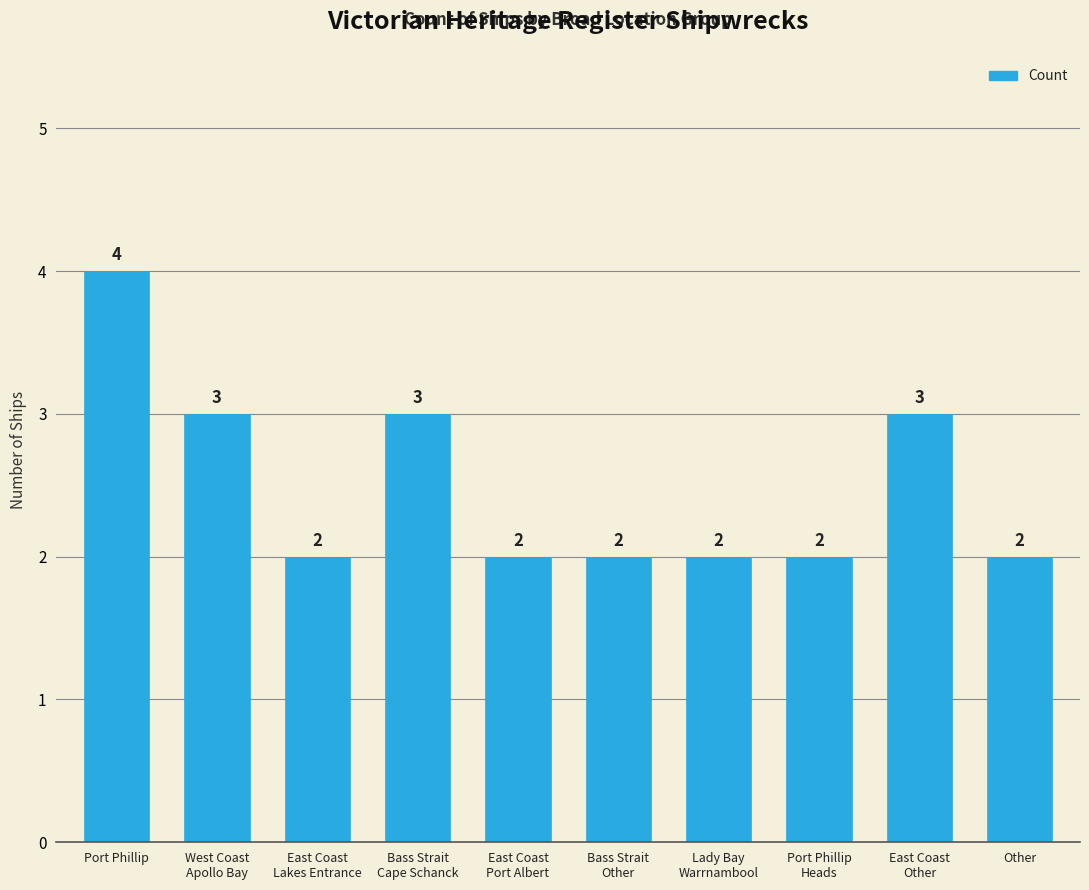

Is it true that the value at Port Phillip
Heads is 1?

False